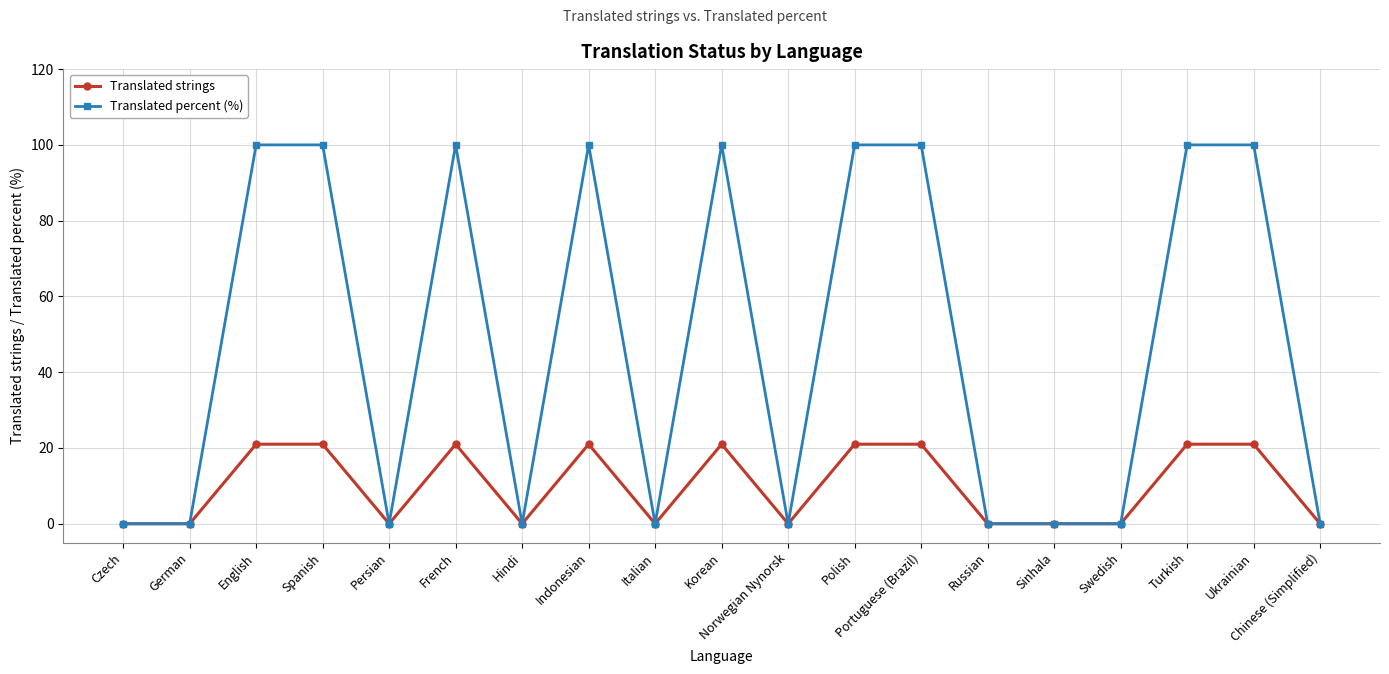

What is the label of the 4th point from the left?

Spanish